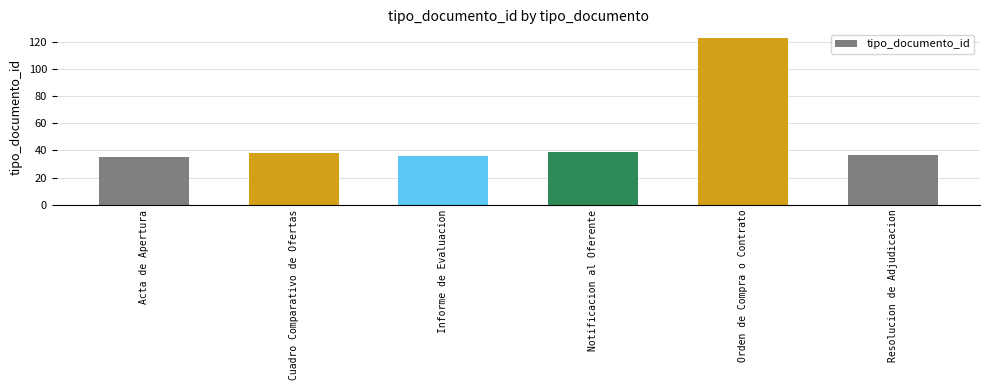

Is it true that the value at Orden de Compra o Contrato is 34?

False